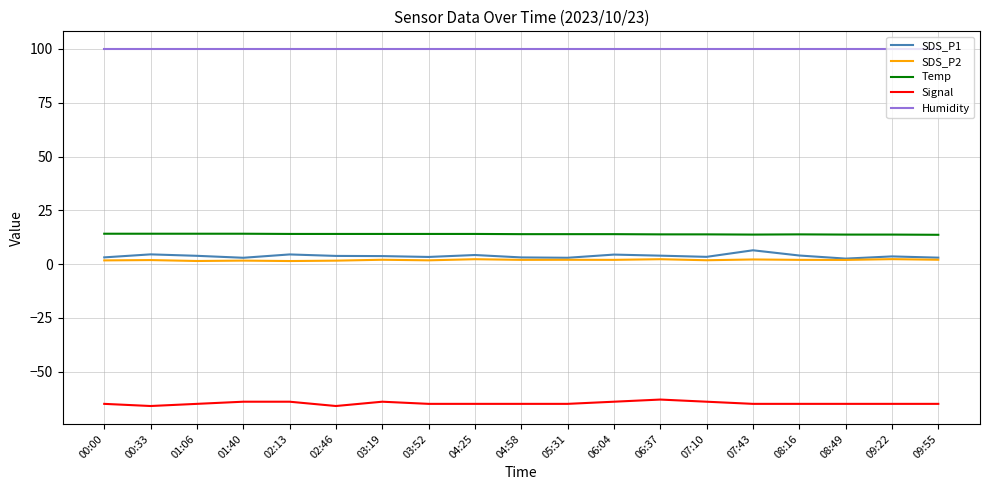

True or false: Humidity and Signal intersect in this chart.

False